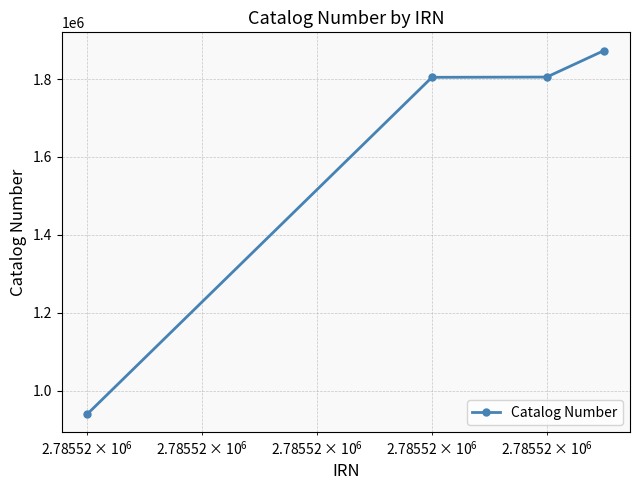

How many series are shown in this chart?

1